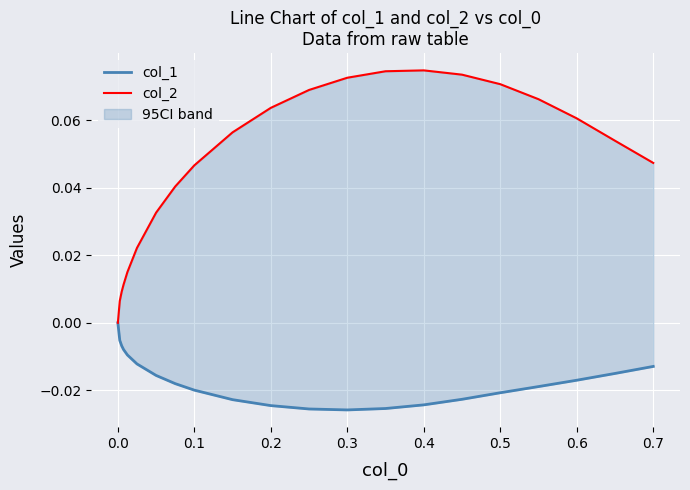

Between 10 and 0.3, which is larger?

0.3